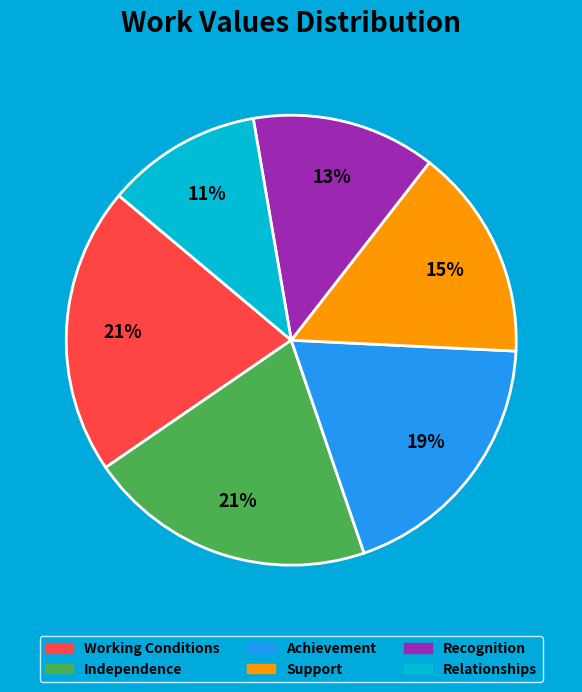

Approximately how many times larger is the value at Support compared to Recognition?

1.2